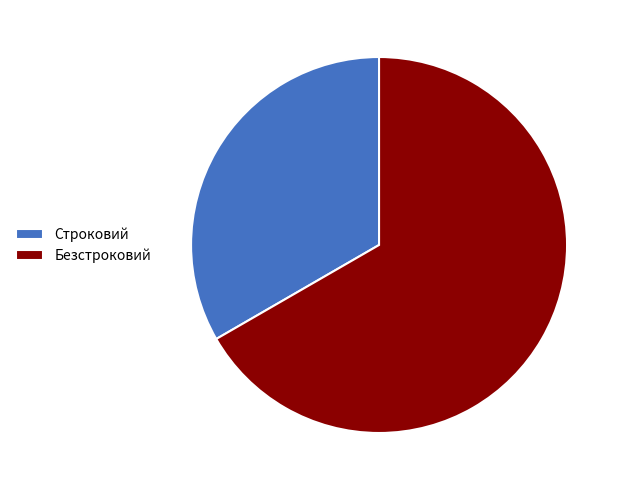

True or false: Строковий accounts for 39% of the total.

False